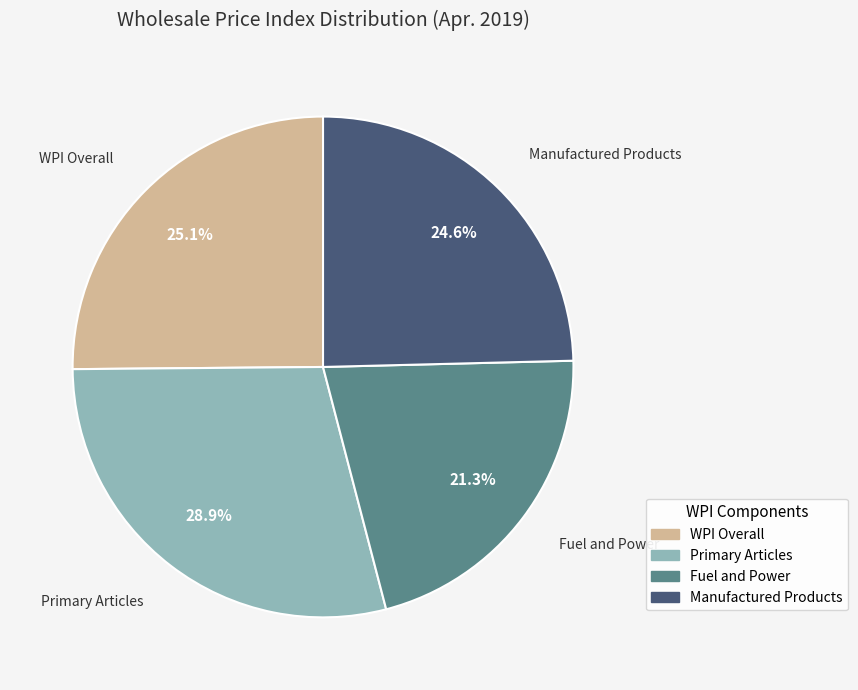

Is there any slice that represents more than half of the pie?

No